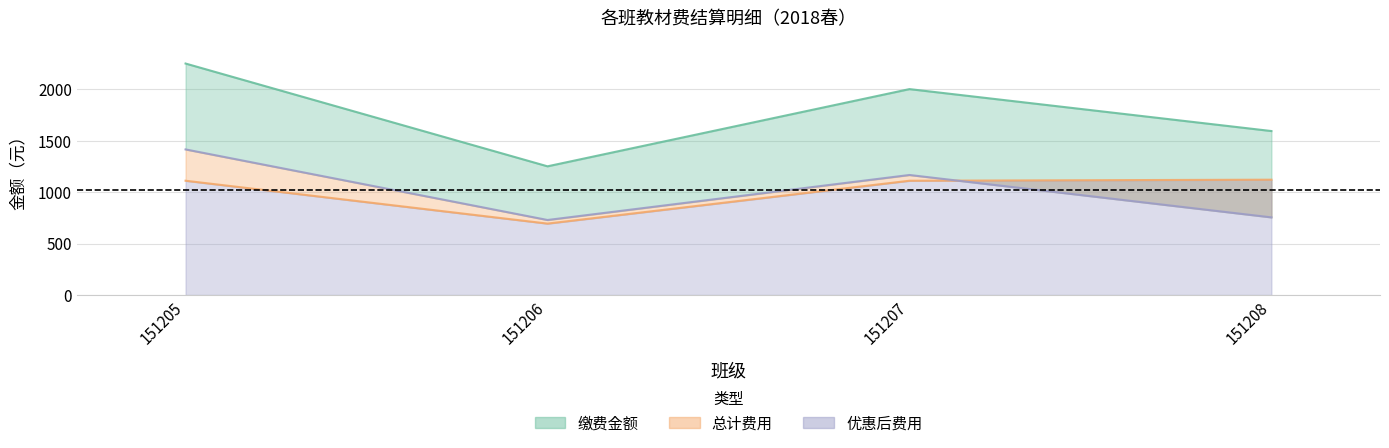

What is the difference between the 总计费用 values at 151206 and 151208?

426.9